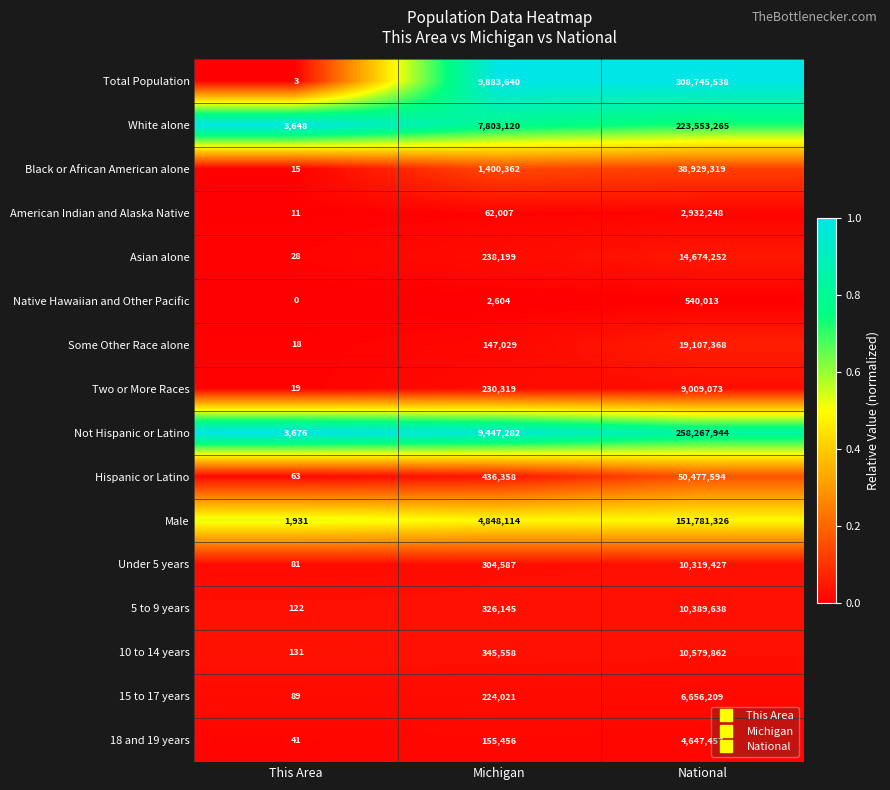

Which category has the highest value across all series?

National